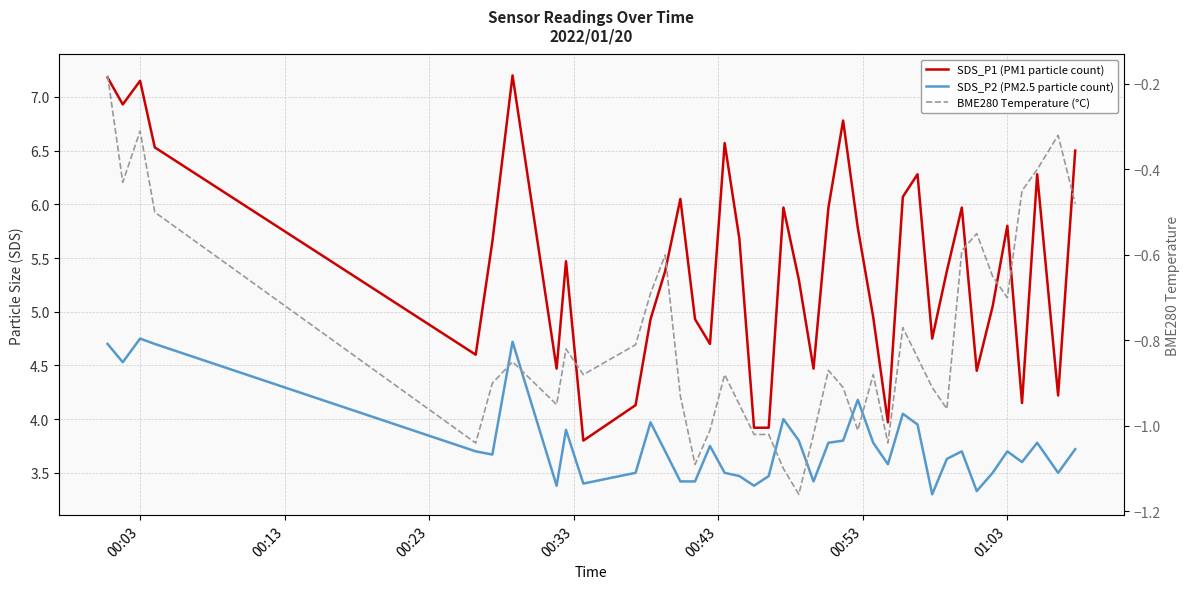

Which series has the widest spread of values?

SDS_P1 (PM1 particle count)